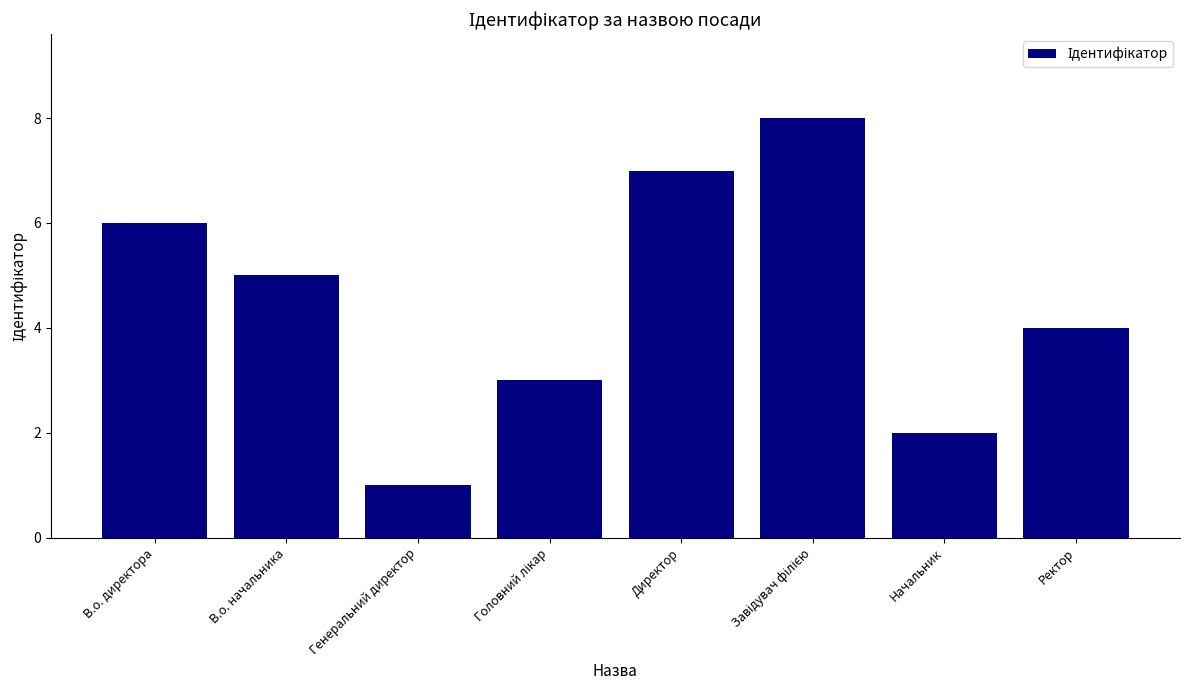

What is the change in value from Директор to Ректор?

-3